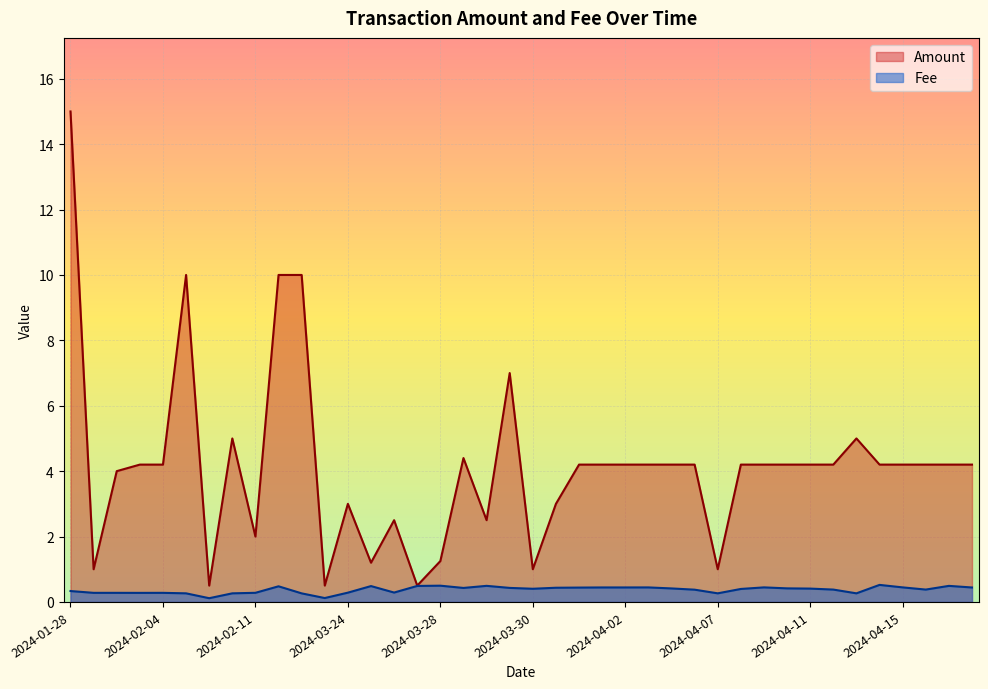

What is the difference between the maximum and minimum values in the Fee series?

0.4